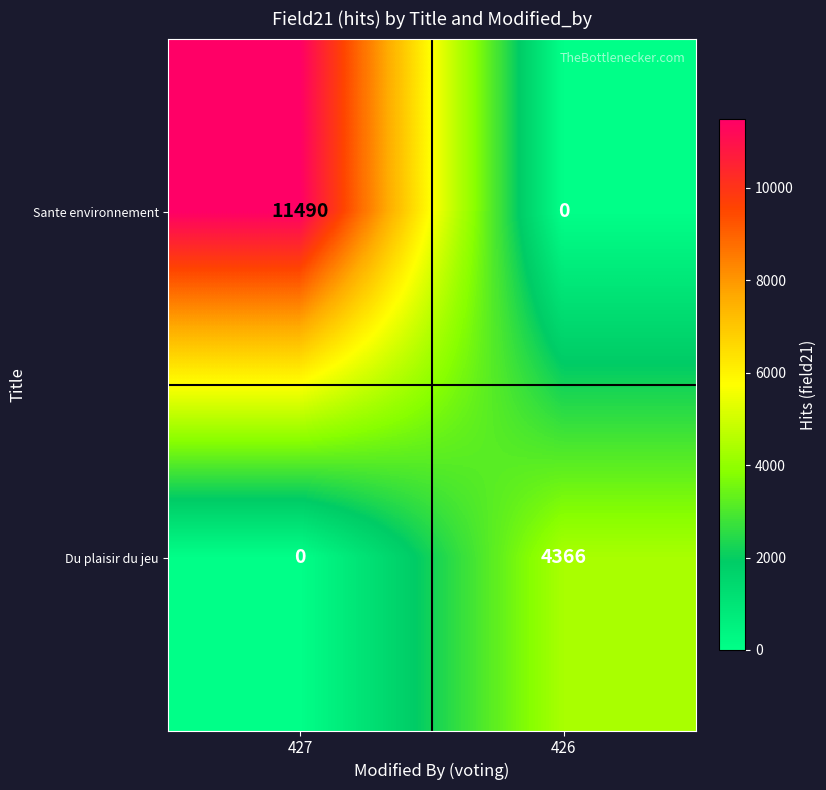

What is the total value across all series at 426?

4366